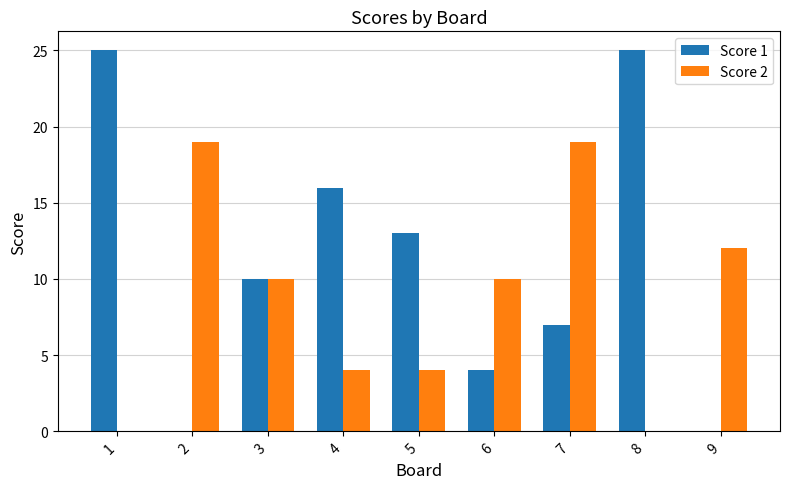

Is the value of Score 1 at 1 greater than the value of Score 2 at 5?

Yes